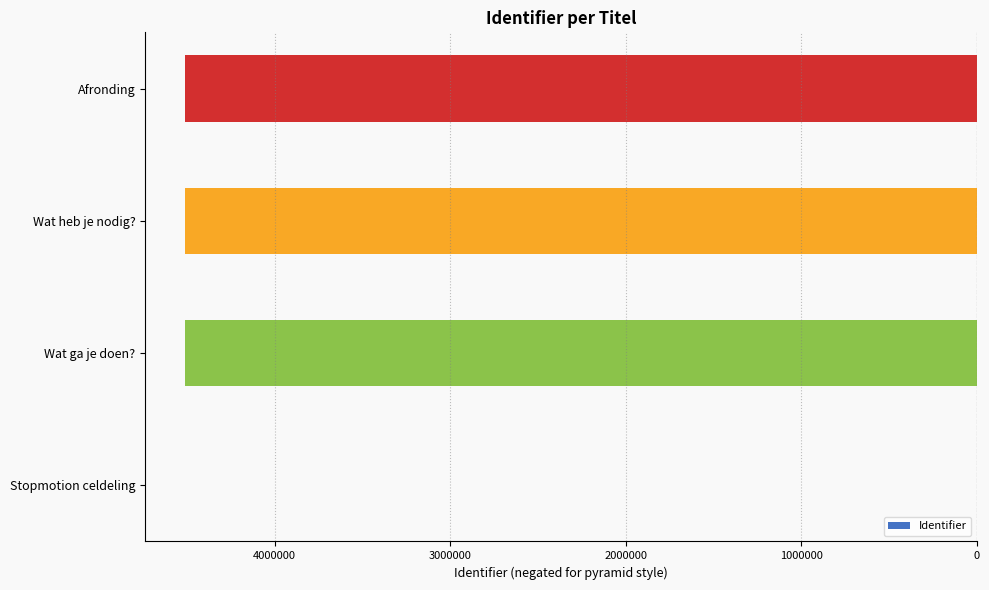

What is the average value?

-3383312